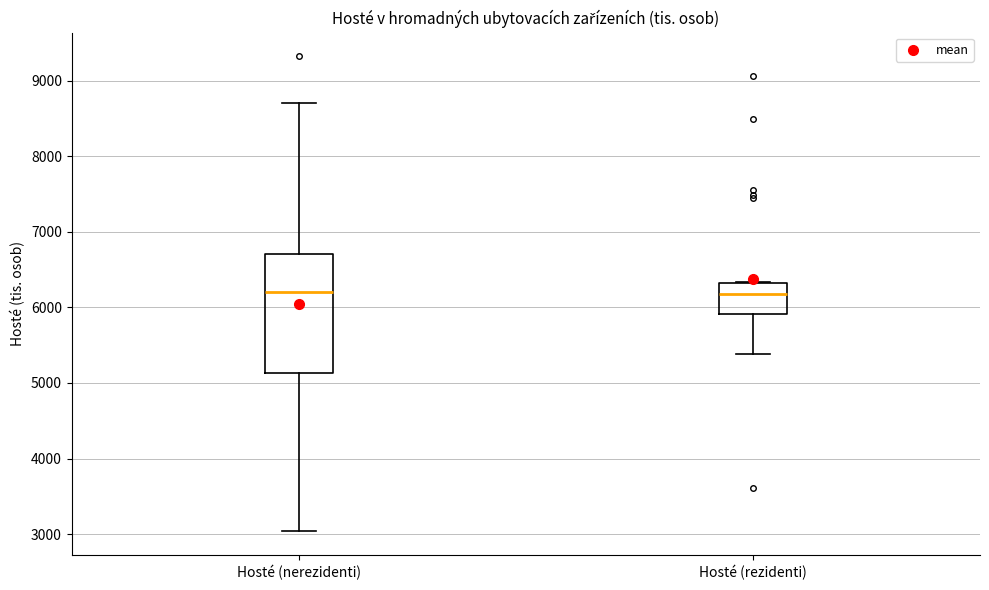

Reading left to right, transcribe this box plot: for each box, give where its median line is, the range the box spans, and where its two whiskers end, as read against the y-axis. The values are not printed on the chart, so give them approximately, as read against the axis.

Hosté (nerezidenti): median 6200, box 5100 to 6700, whiskers 3000 to 8700
Hosté (rezidenti): median 6200, box 5900 to 6300, whiskers 5400 to 6300